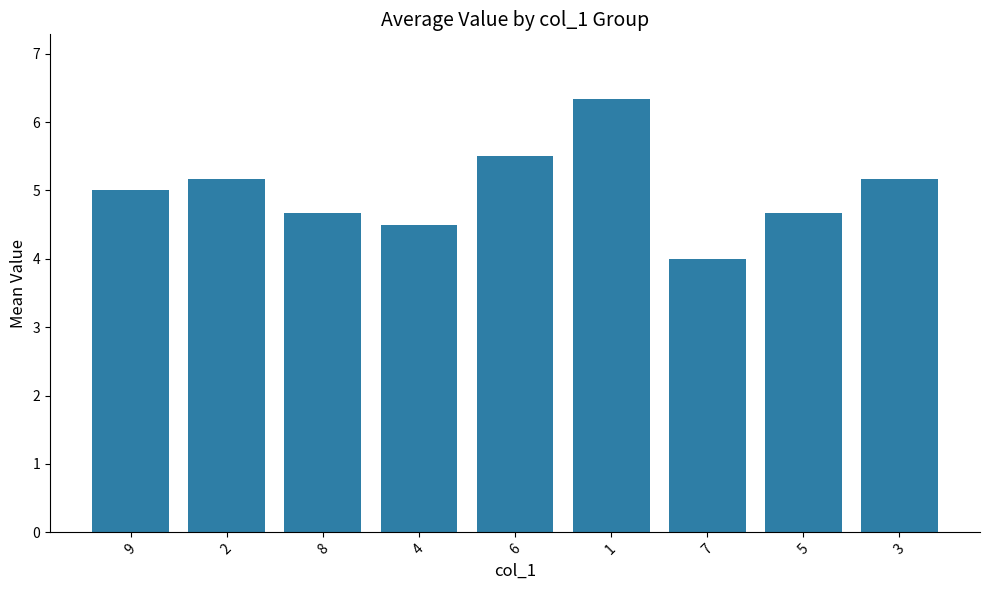

What is the approximate value at 6?

5.5